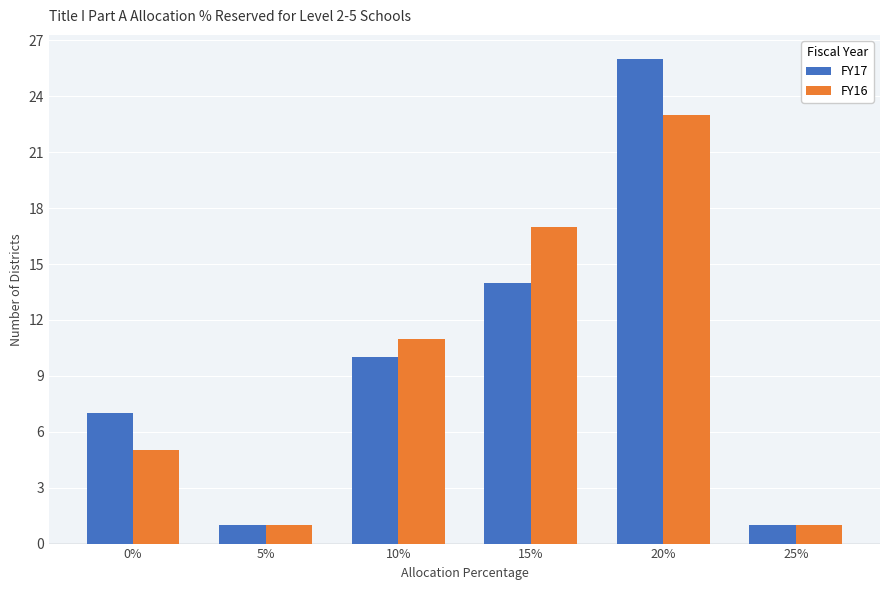

What is the maximum value for FY17?

26